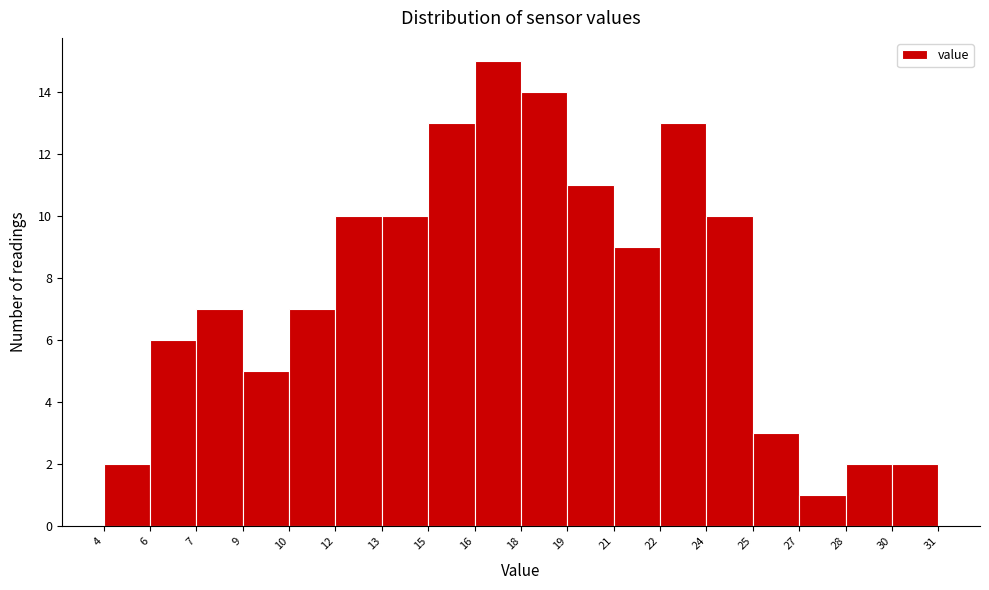

Reading left to right, transcribe all the data shown in this chart.

2	6	7	5	7	10	10	13	15	14	11	9	13	10	3	1	2	2